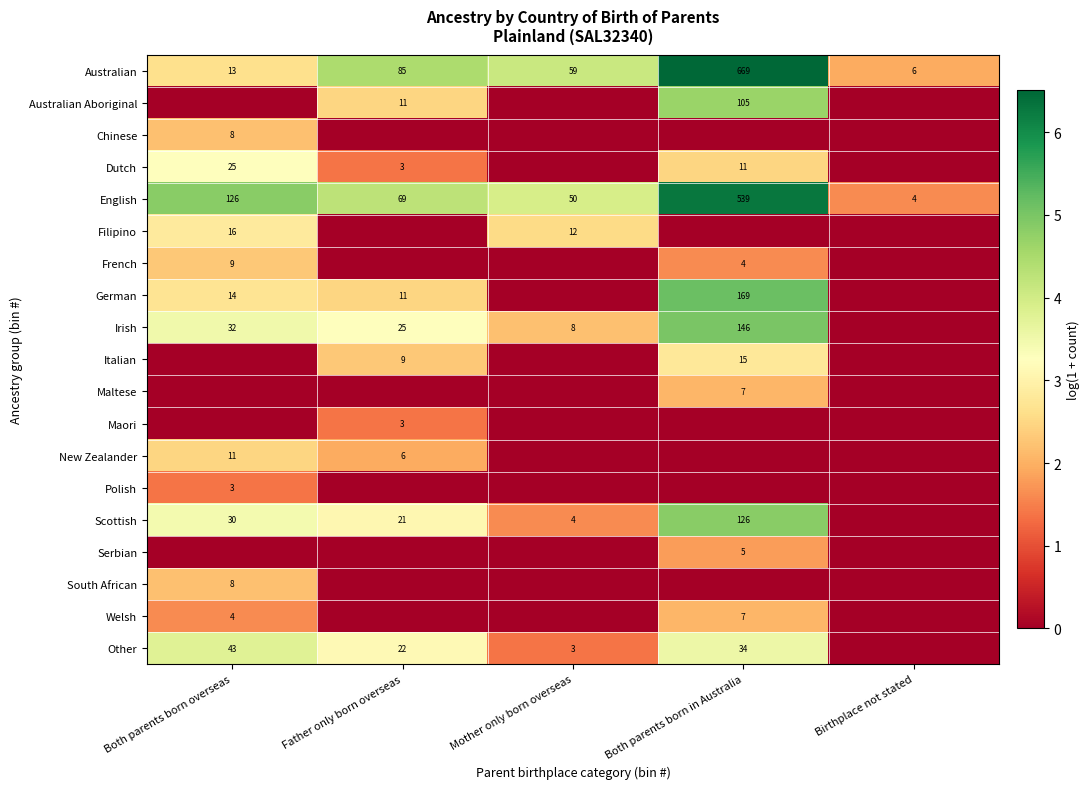

Which category has the lowest value across all series?

Both parents born overseas